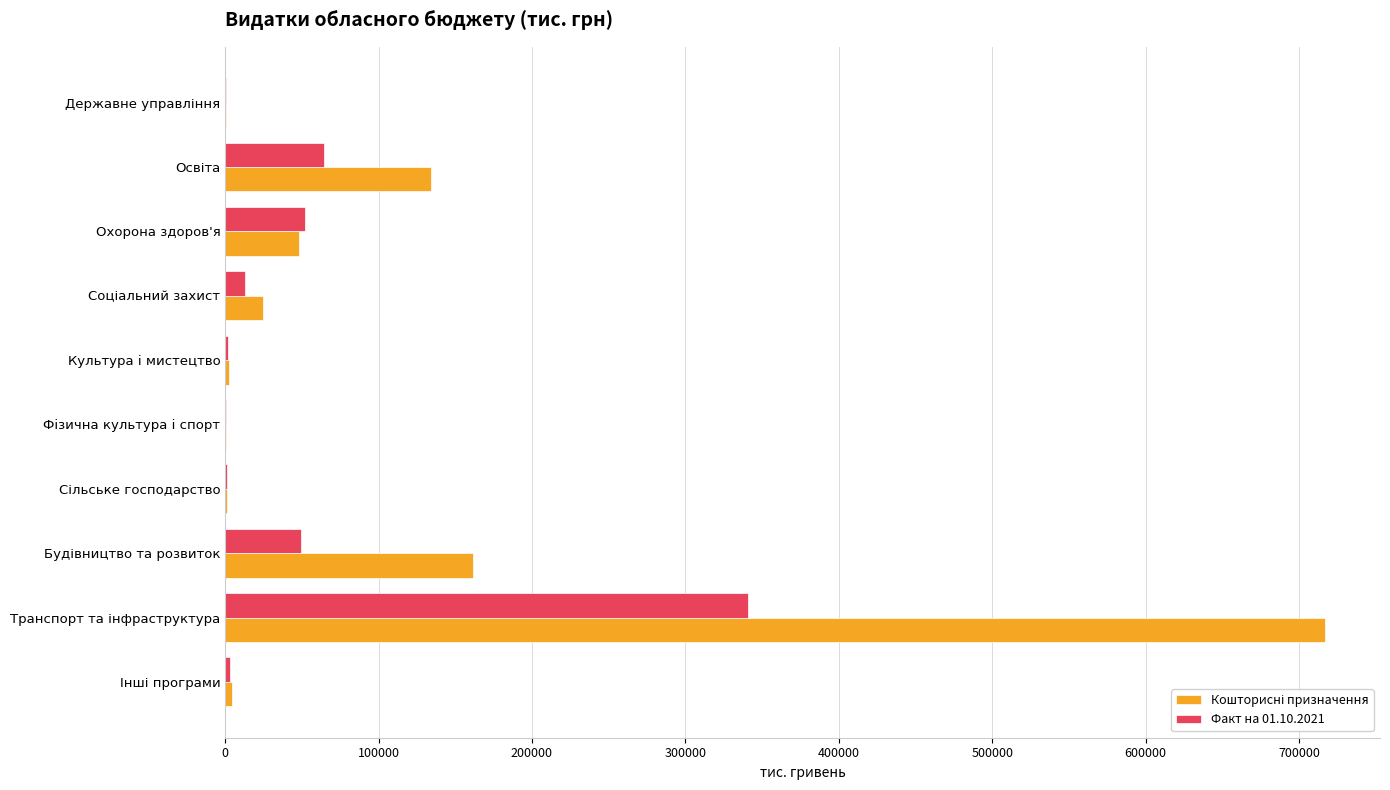

Count the number of data series in this chart.

2